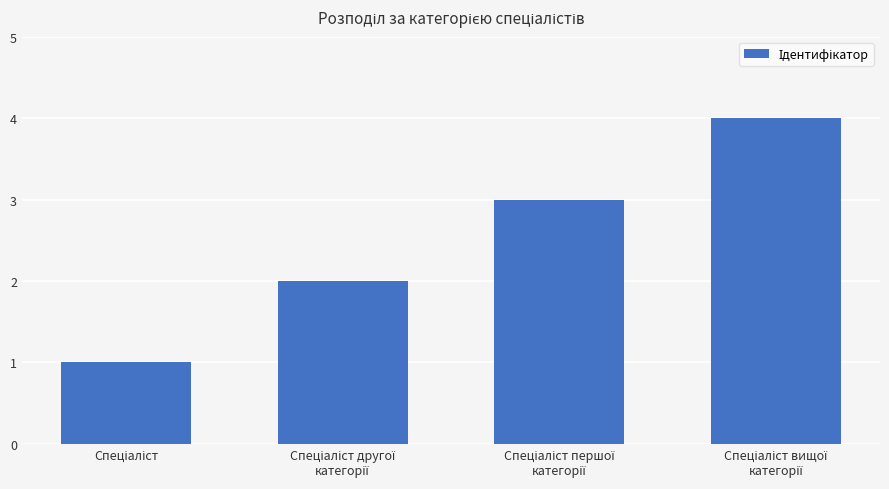

How many data points are less than 3?

2